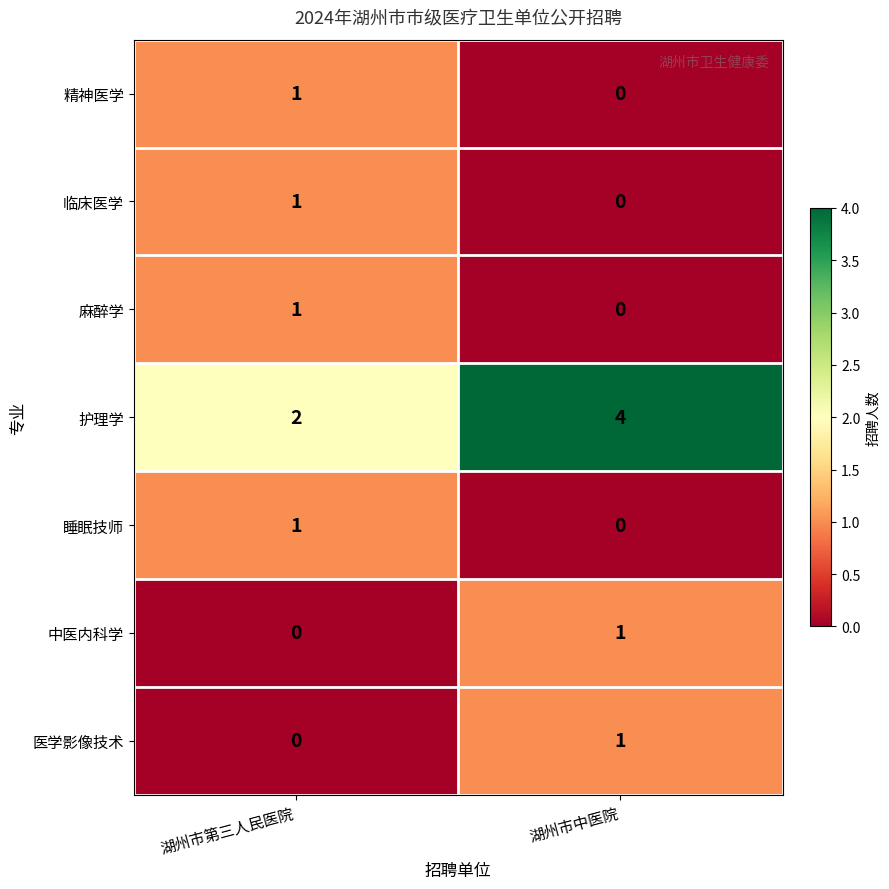

What is the average value of the 护理学 series?

3